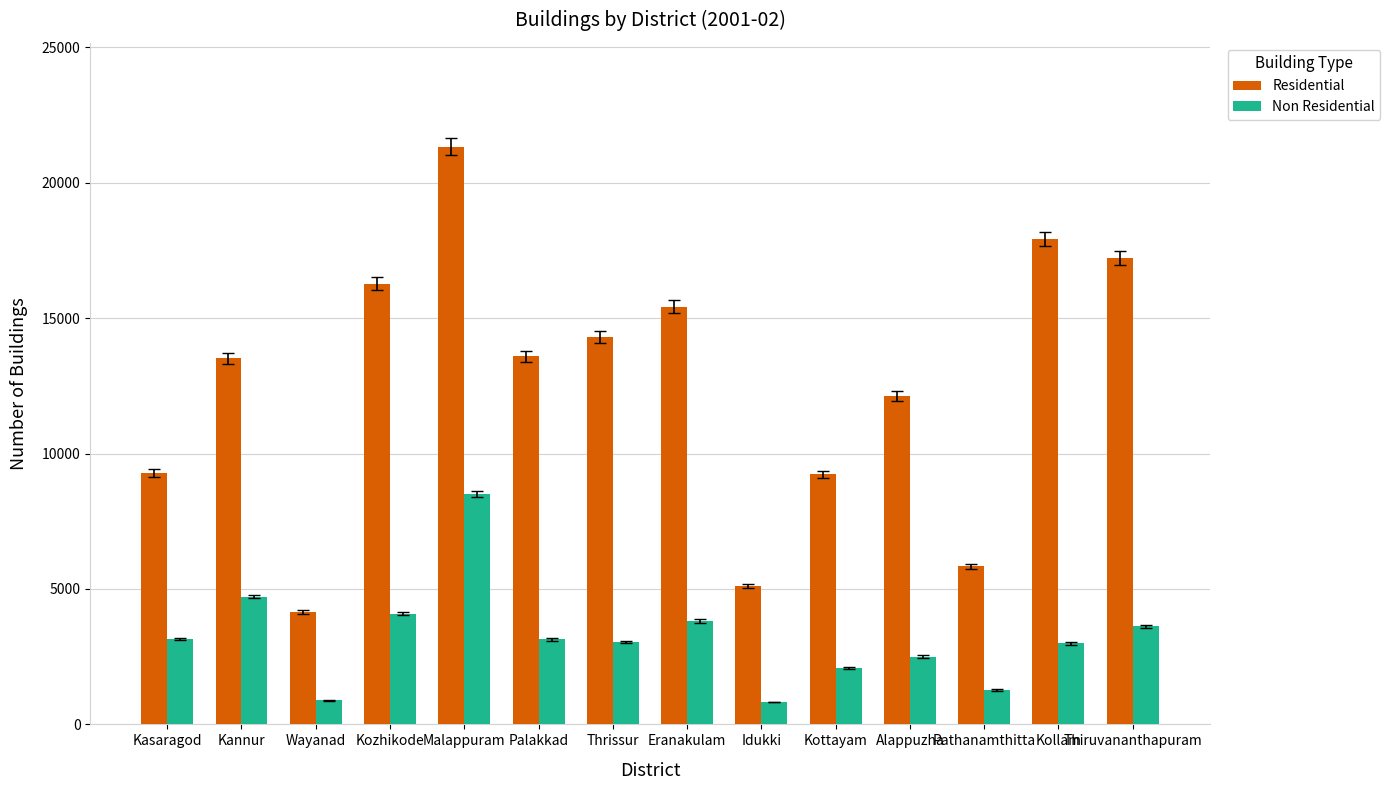

Is it true that Residential equals 6599 at Wayanad?

False